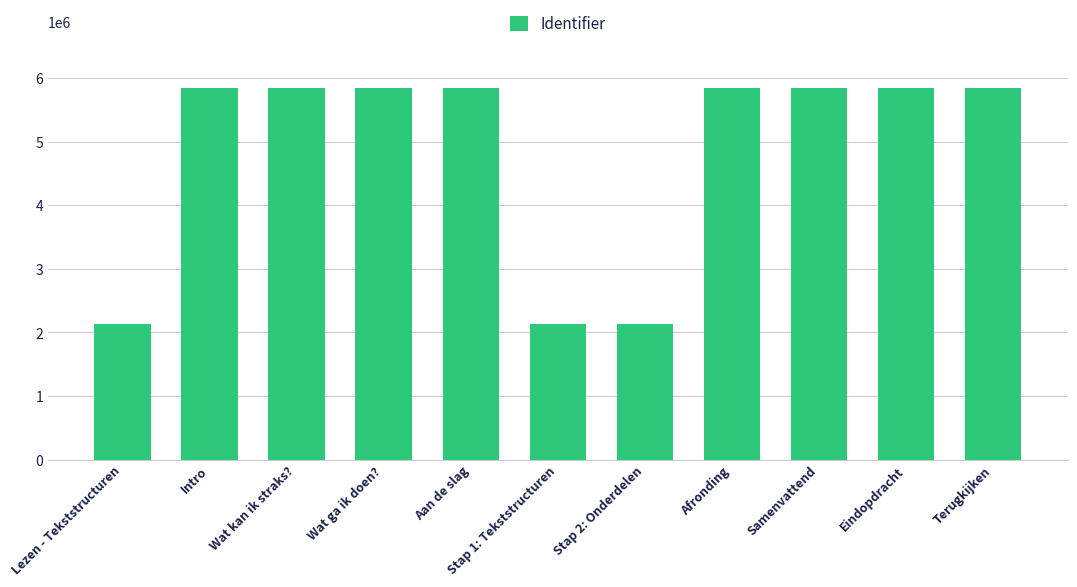

What is the greatest value displayed?

5852471